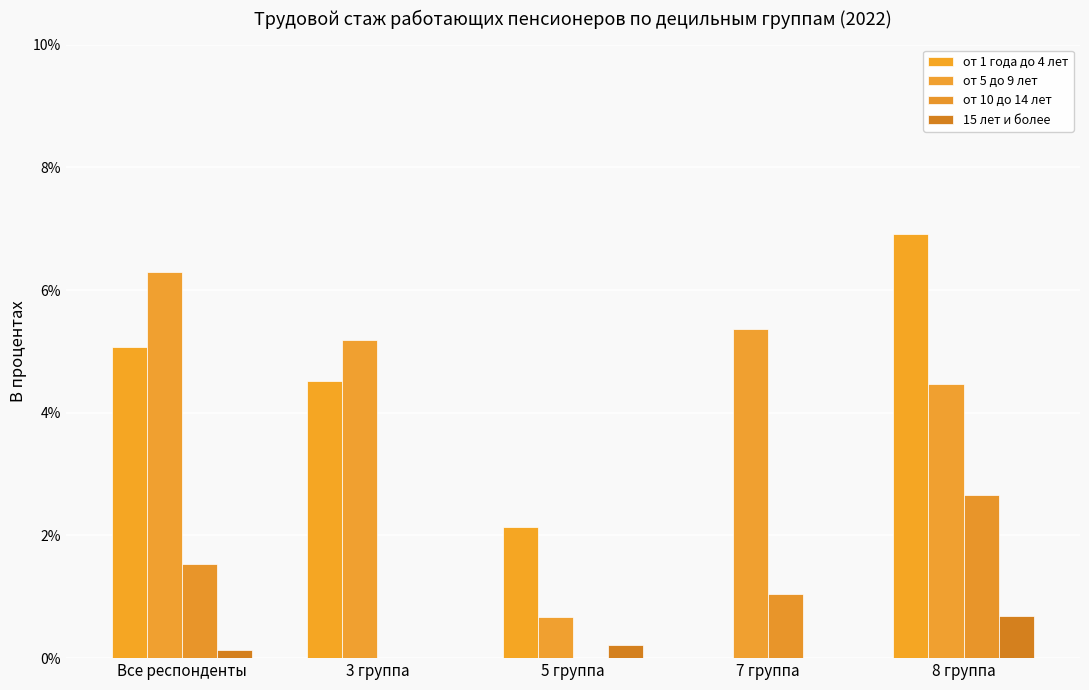

Reading right to left, list all the values displayed in this chart.

от 1 года до 4 лет: 8 группа=6.9	7 группа=0.0	5 группа=2.1	3 группа=4.5	Все респонденты=5.1
от 5 до 9 лет: 8 группа=4.5	7 группа=5.4	5 группа=0.7	3 группа=5.2	Все респонденты=6.3
от 10 до 14 лет: 8 группа=2.7	7 группа=1.0	5 группа=0.0	3 группа=0.0	Все респонденты=1.5
15 лет и более: 8 группа=0.7	7 группа=0.0	5 группа=0.2	3 группа=0.0	Все респонденты=0.1